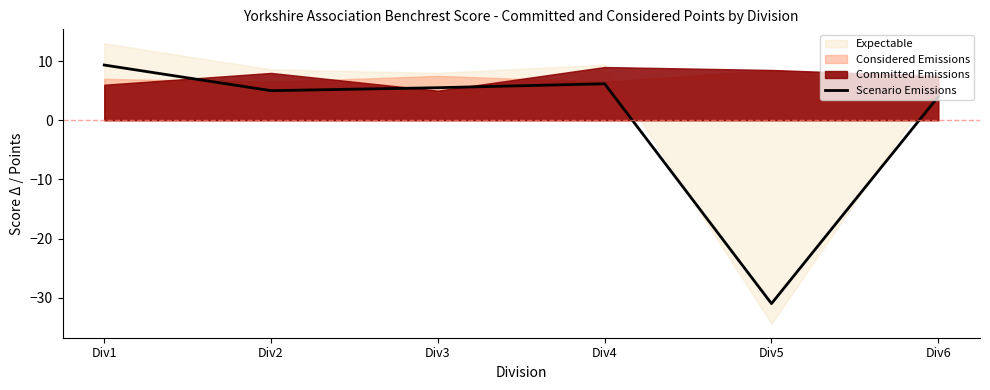

How many points are higher than both their immediate neighbors (excluding endpoints)?

1